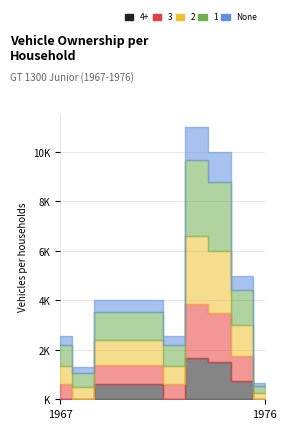

At which category does massa_ledig_voertuig reach its first local valley?

1968